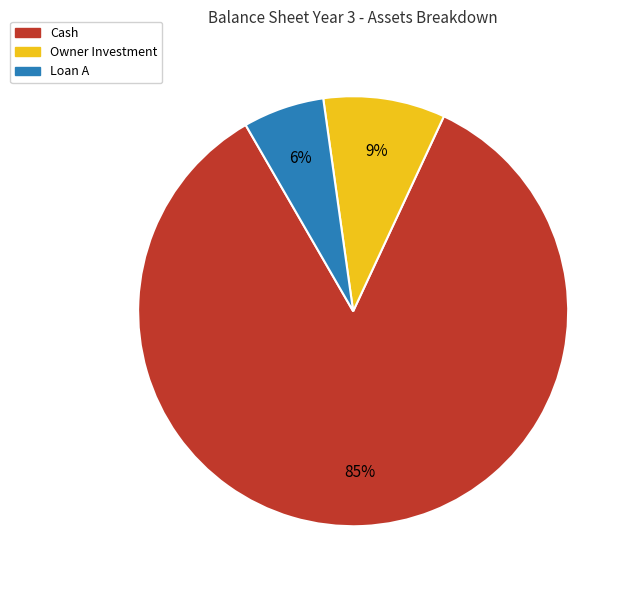

Which has a higher value, Loan A or Owner Investment?

Owner Investment